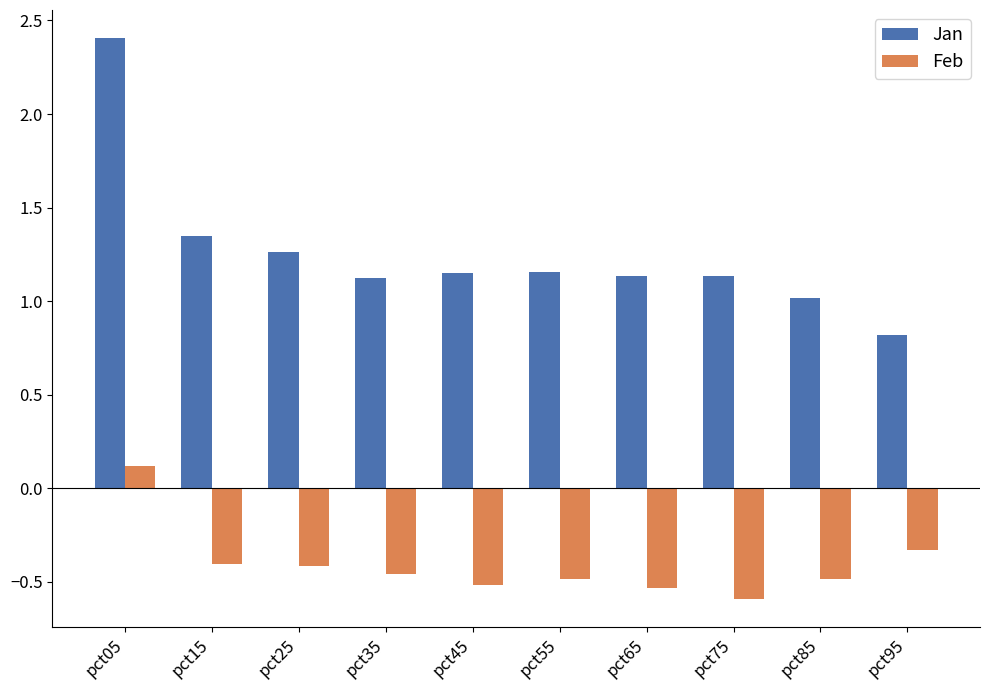

Rank the series by their average value, from lowest to highest.

Feb, Jan